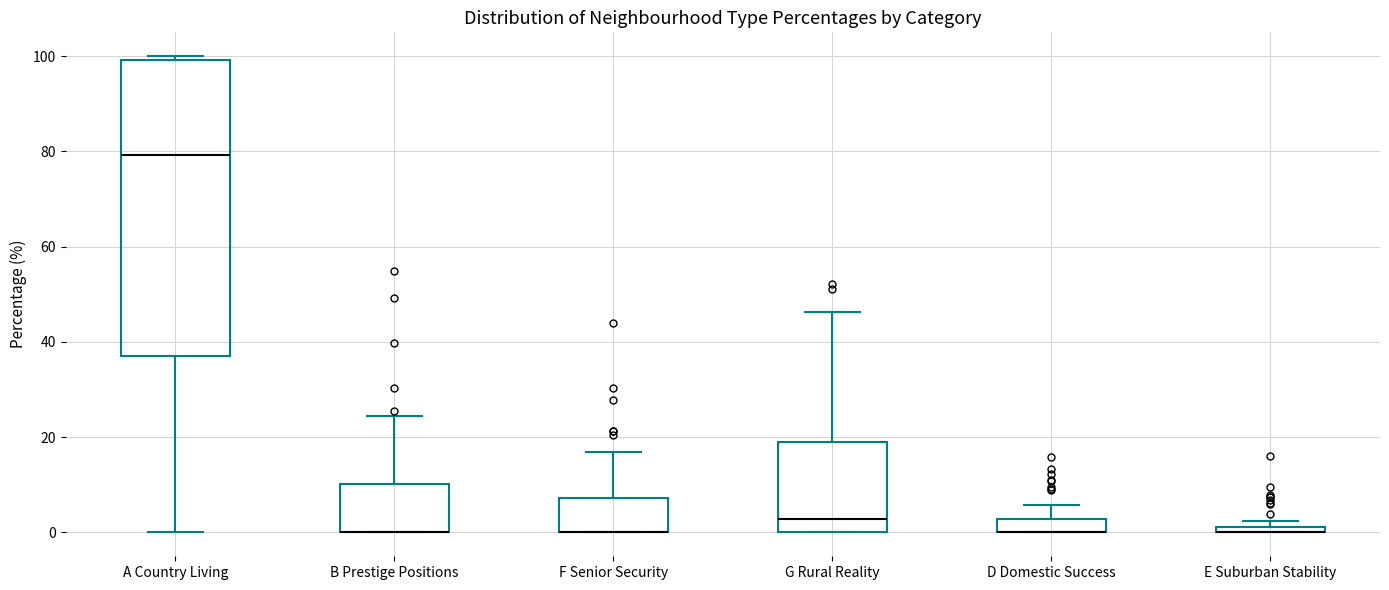

Which box is the tallest, from its lower edge to its upper edge?

A Country Living